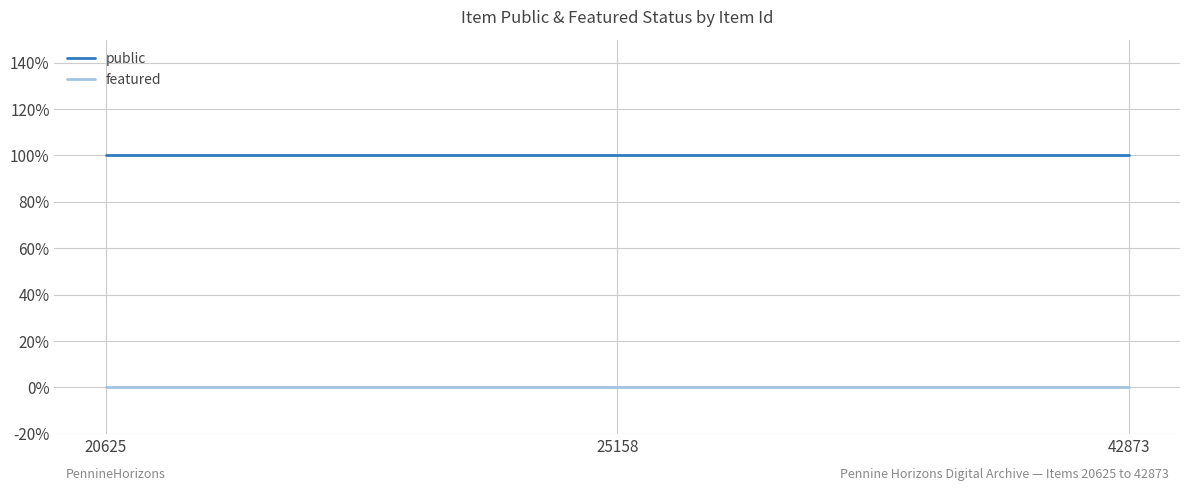

What are all the series names shown in the legend?

public, featured